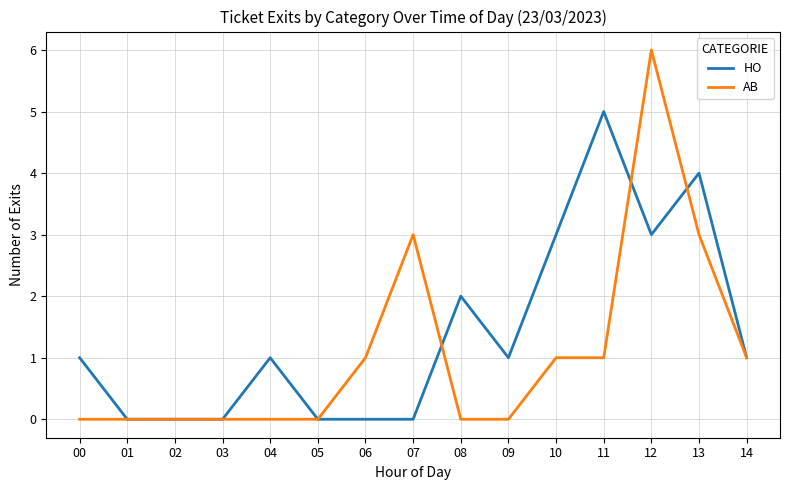

At which category is the sum across all series the highest?

12